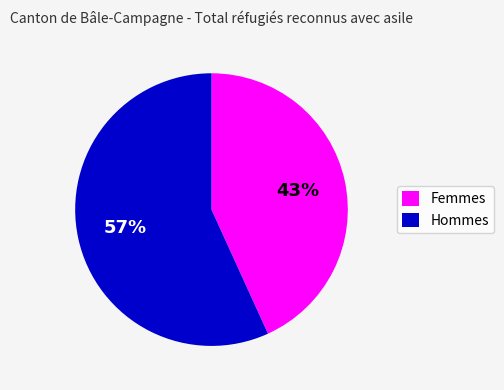

To the nearest percent, what is the difference between the Hommes and Femmes slice percentages?

14%